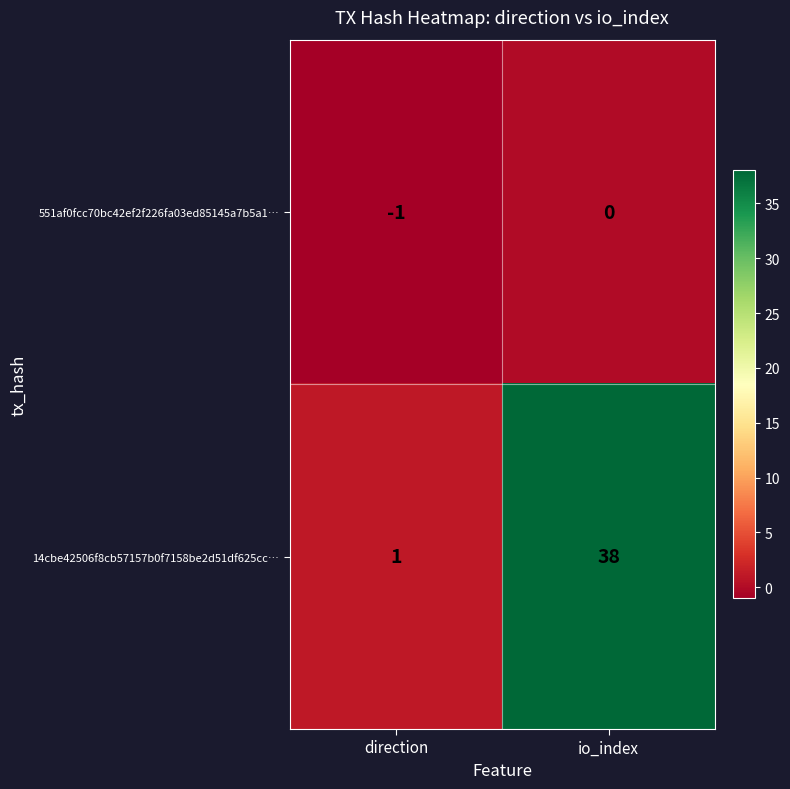

Count the number of categories in the chart.

2